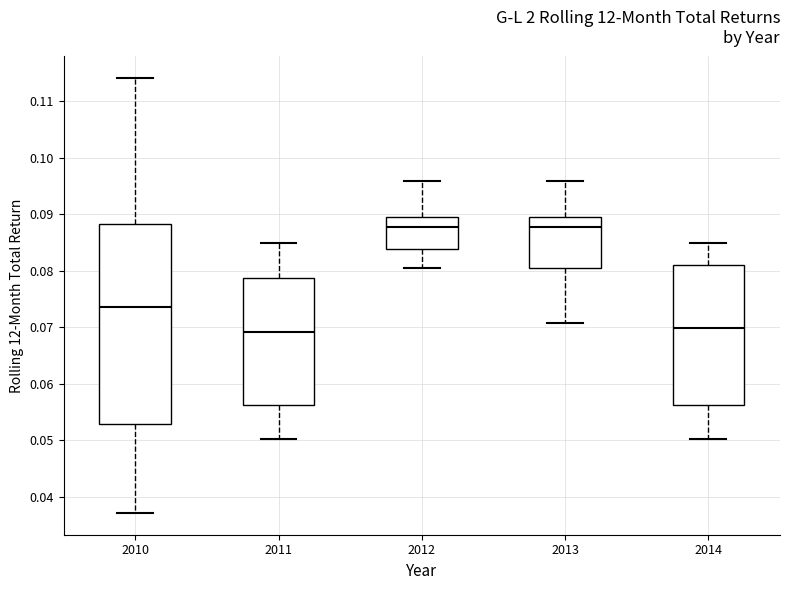

Reading left to right, read every box against the y-axis: the position of its median line, the range the box covers, and the ends of its whiskers. The values are not printed on the chart, so give them approximately, as read against the axis.

2010: median 0.074, box 0.053 to 0.088, whiskers 0.037 to 0.114
2011: median 0.069, box 0.056 to 0.079, whiskers 0.050 to 0.085
2012: median 0.088, box 0.084 to 0.089, whiskers 0.081 to 0.096
2013: median 0.088, box 0.080 to 0.089, whiskers 0.071 to 0.096
2014: median 0.070, box 0.056 to 0.081, whiskers 0.050 to 0.085